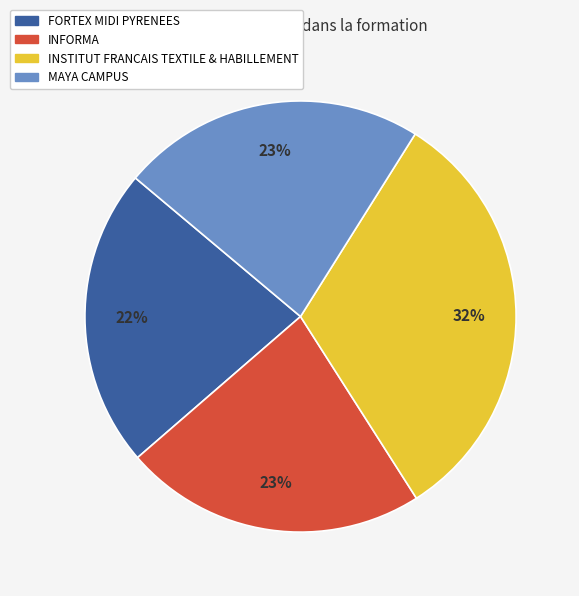

Does FORTEX MIDI PYRENEES account for over 50% of the chart?

No